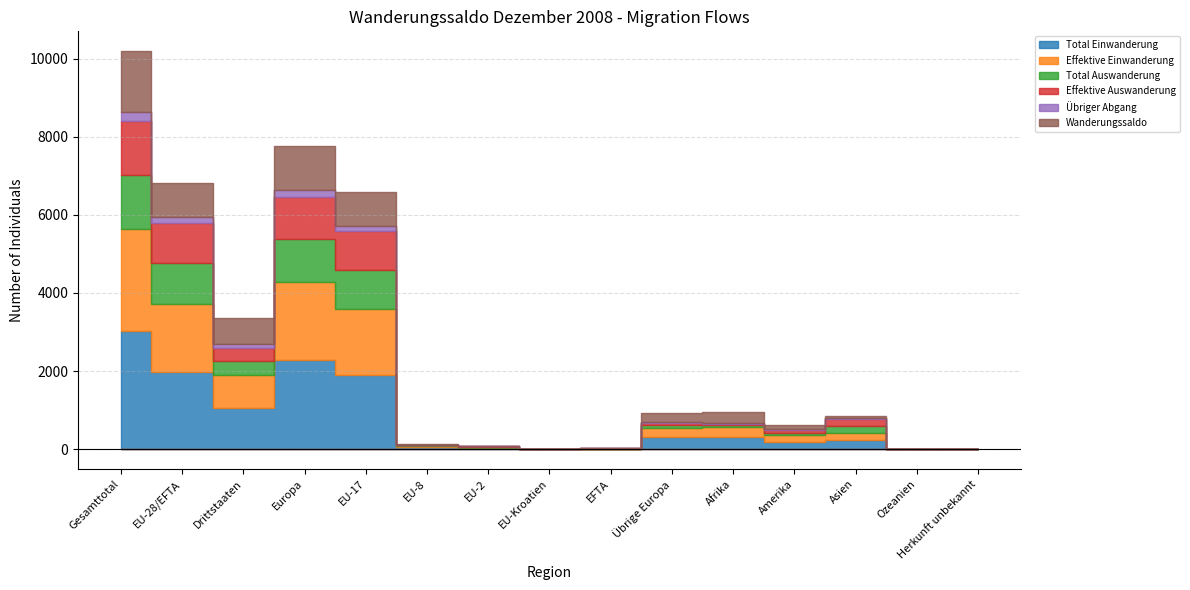

What is the label of the 14th point from the left?

Ozeanien